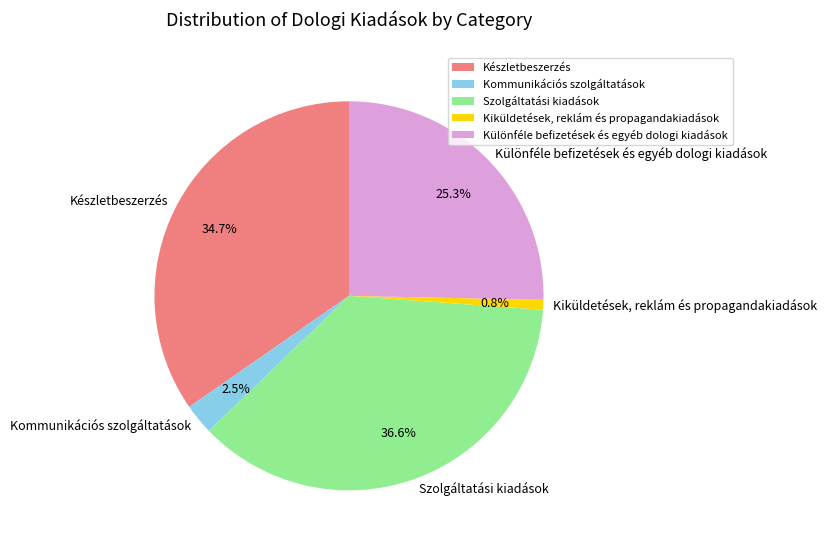

Which slice is the smallest?

Kiküldetések, reklám és propagandakiadások